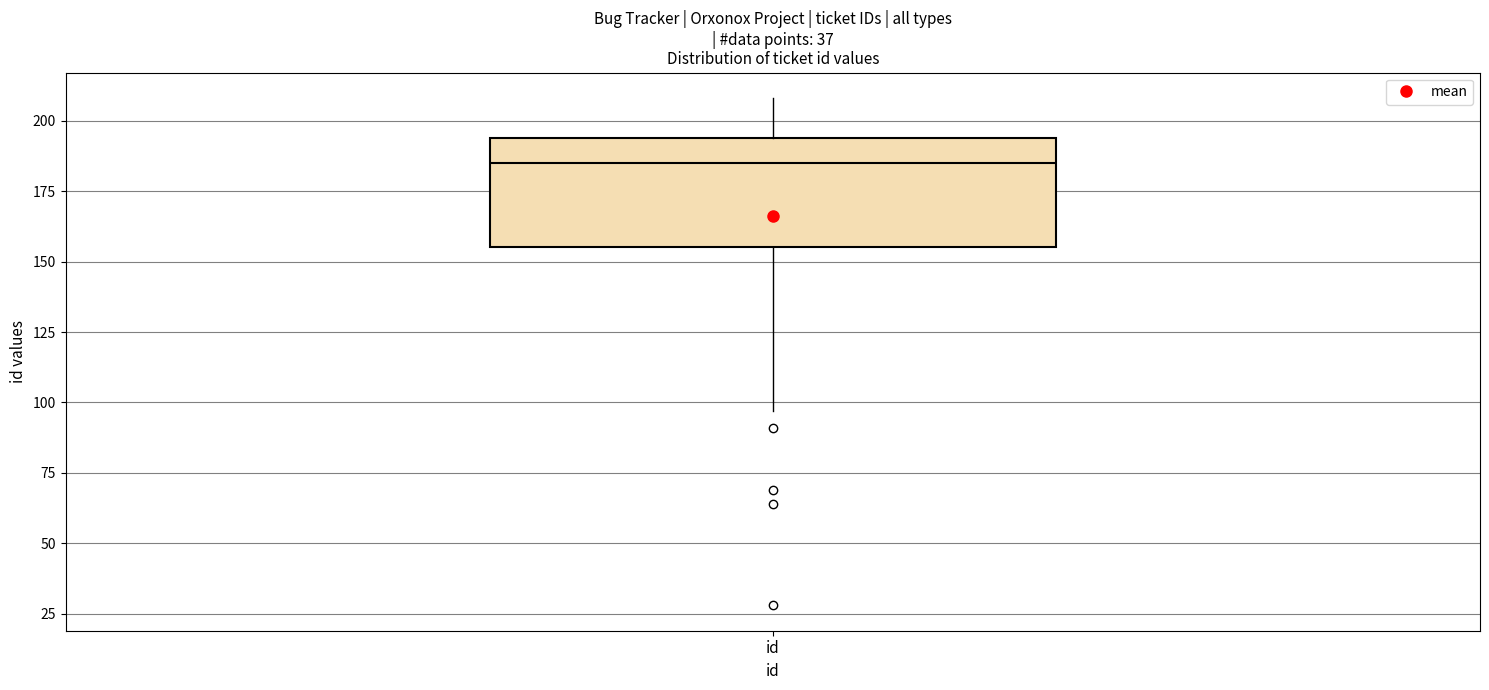

Read this box plot against the y-axis: the position of the median line, the range covered by the box, and the ends of both whiskers. The values are not printed on the chart, so give them approximately, as read against the axis.

median 185, box 155 to 195, whiskers 95 to 210